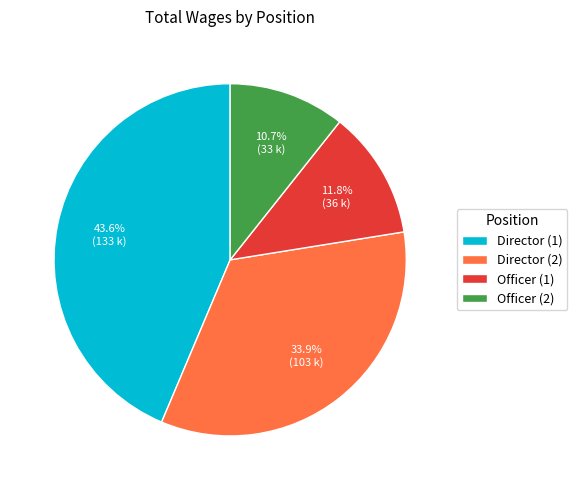

Is there a majority slice in this chart?

No